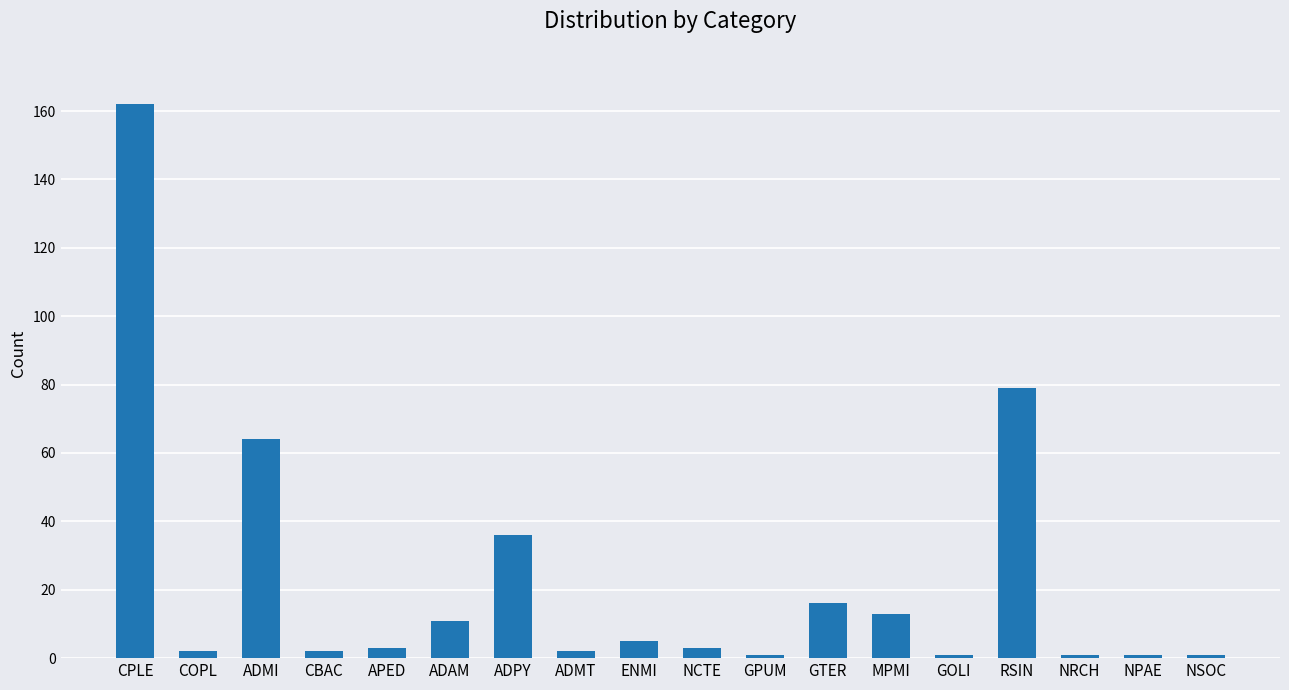

At which label is the value closest to 81?

RSIN